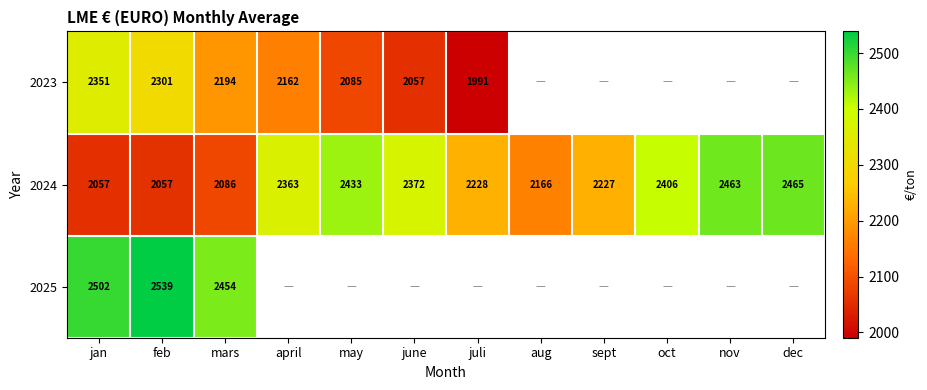

How many data points does each series have?

12